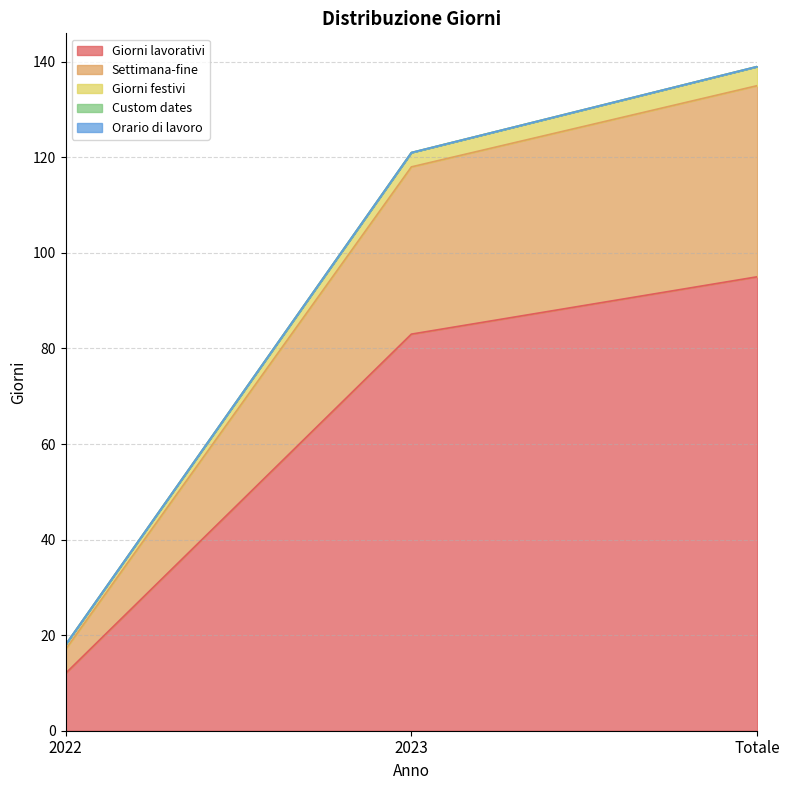

Does the chart display data point markers on the line(s)?

No